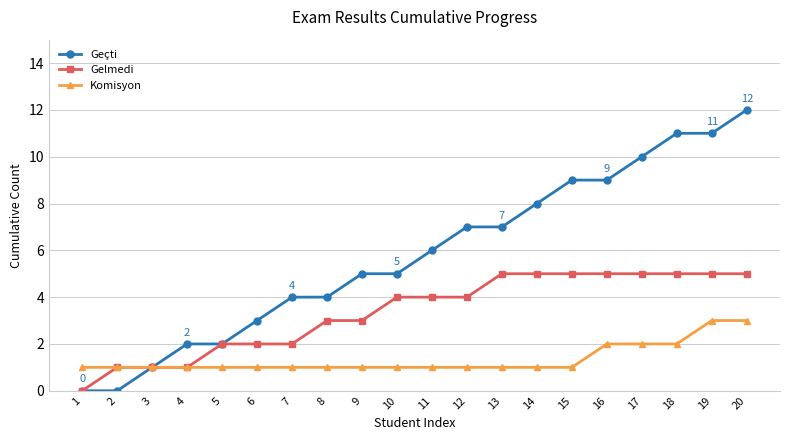

What is the value of the Gelmedi point at the 5th from the left?

2